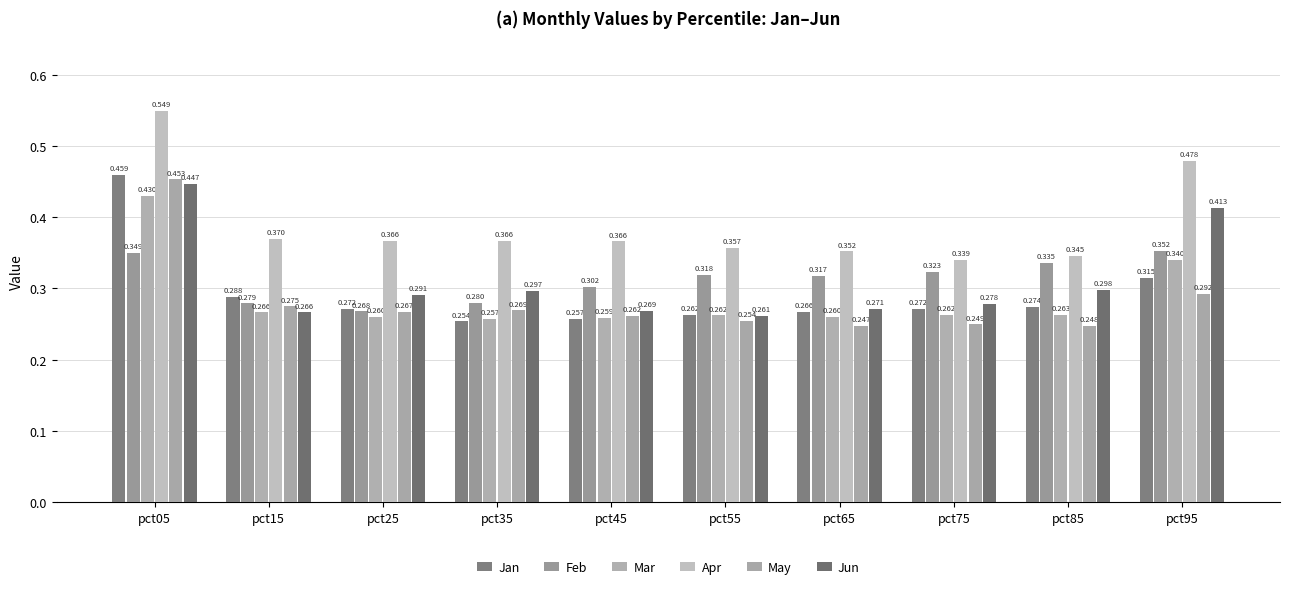

Where is Feb nearest to the value 0?

pct25